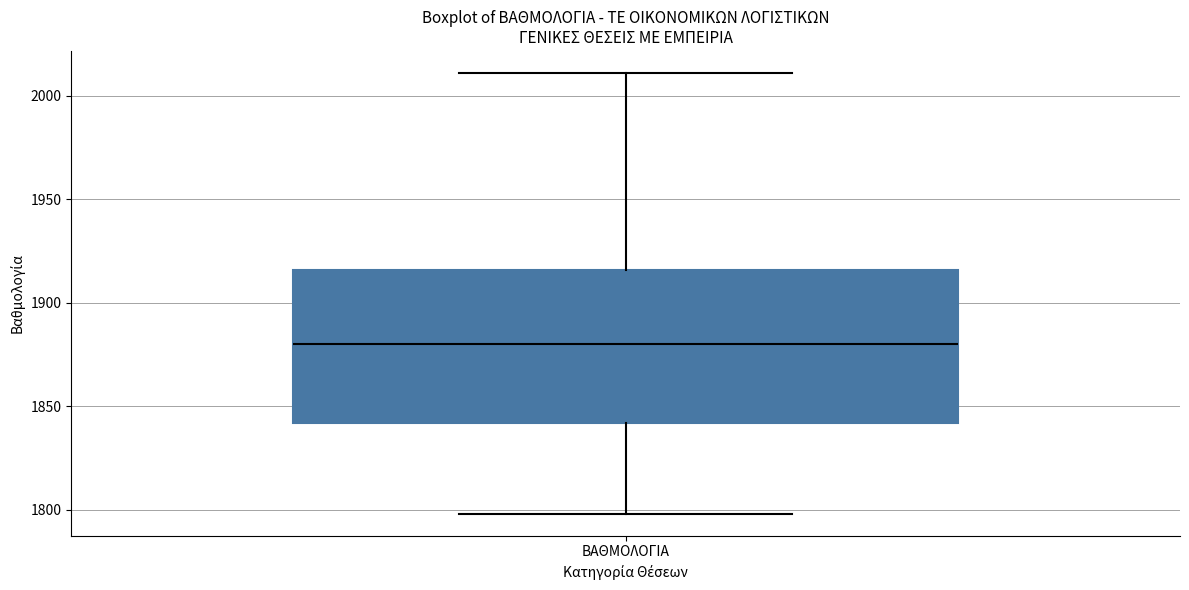

Transcribe this box plot: give where the median line is, the range the box spans, and where the two whiskers end, as read against the y-axis. The values are not printed on the chart, so give them approximately, as read against the axis.

median 1880, box 1840 to 1915, whiskers 1800 to 2010